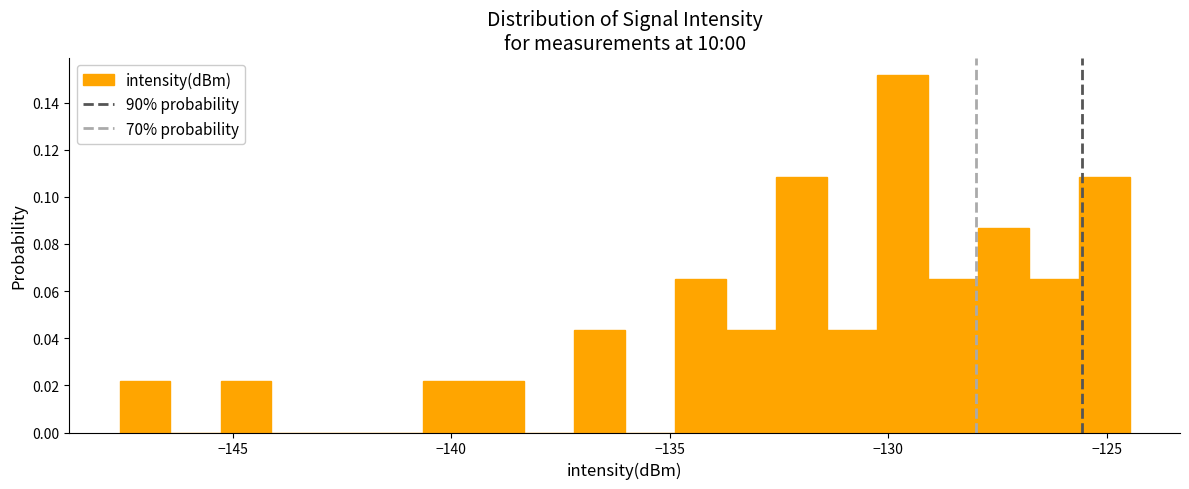

Read against the x-axis, roughly where is the centre of the tallest bar?

-129.5